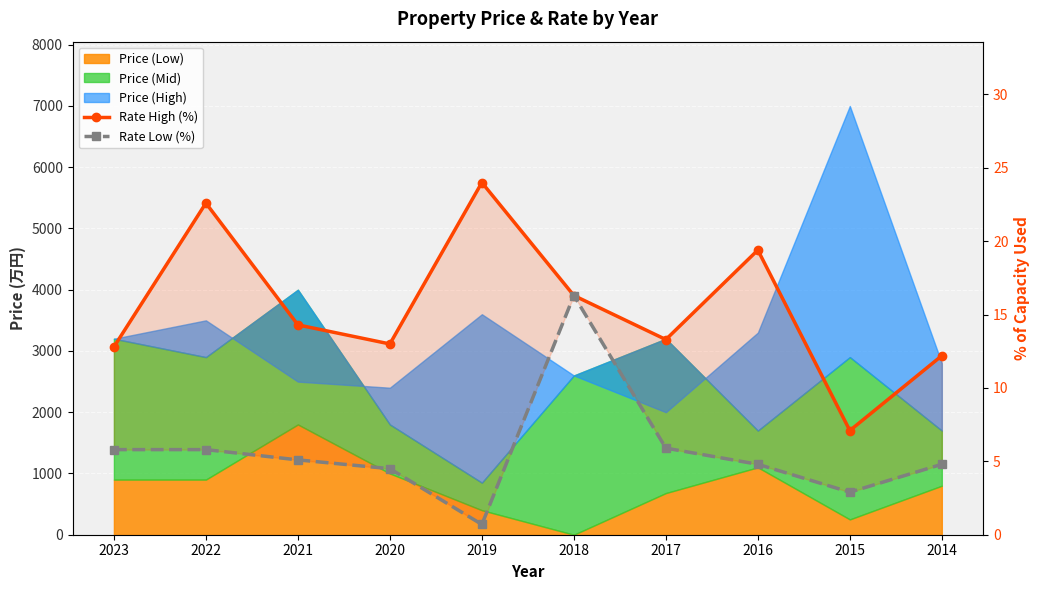

Where is the first local minimum for Rate Low (%)?

2019